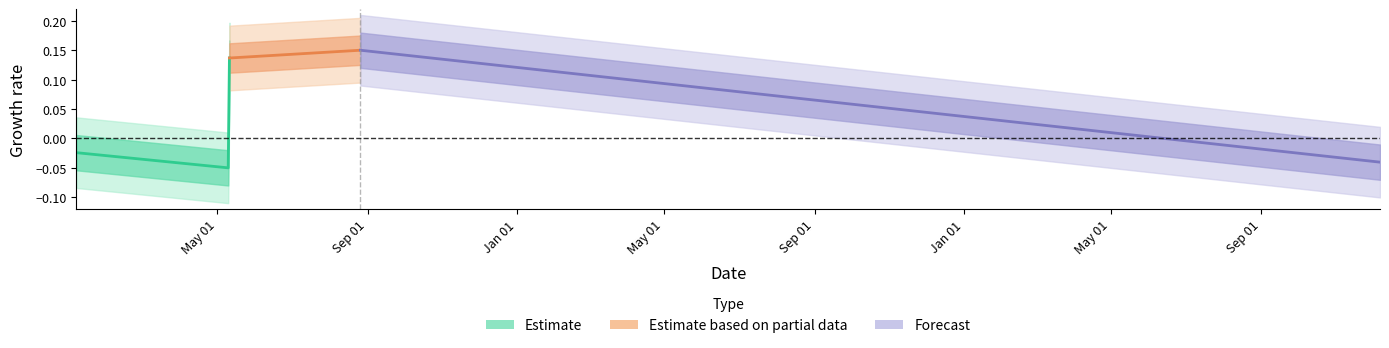

Which label corresponds to the smallest value in the chart?

Sep 01